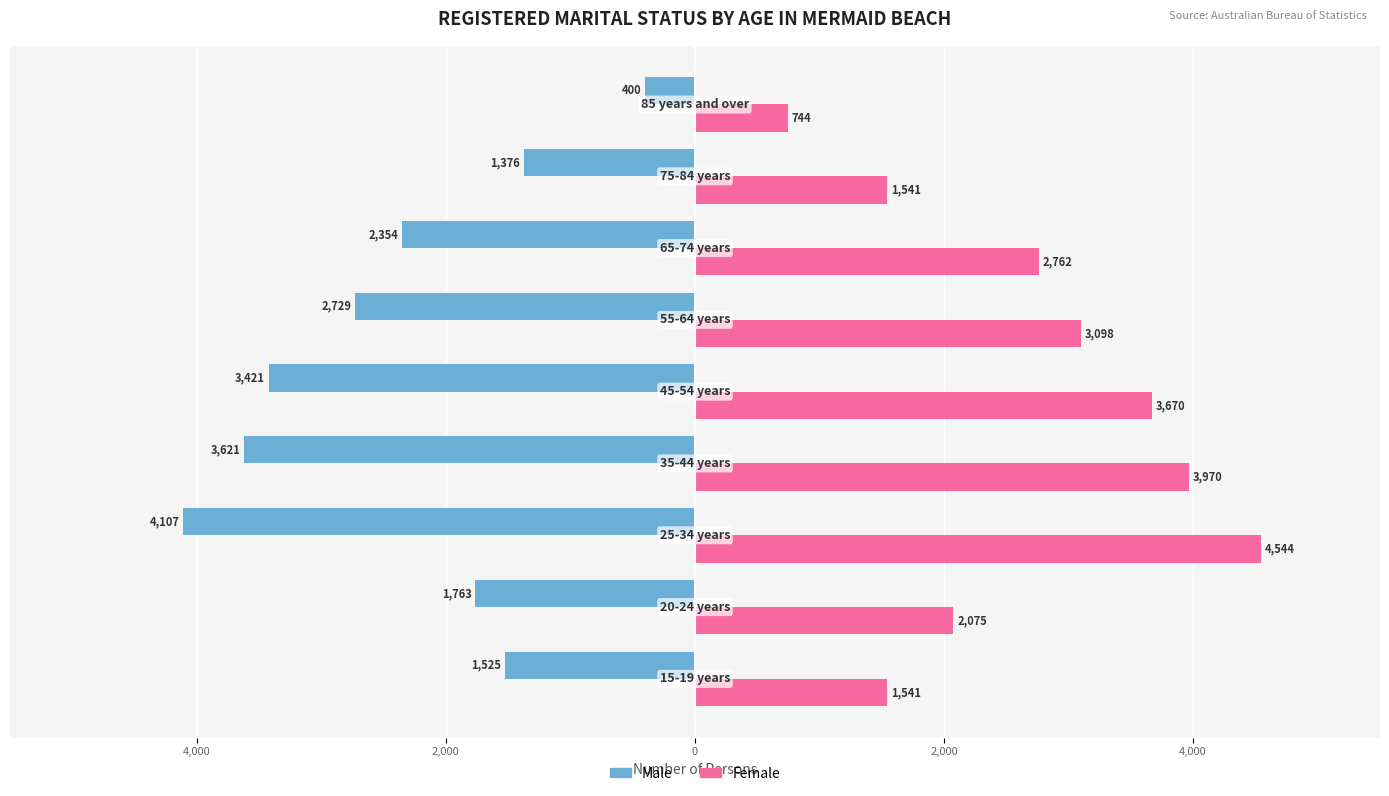

What are all the series names shown in the legend?

Male, Female